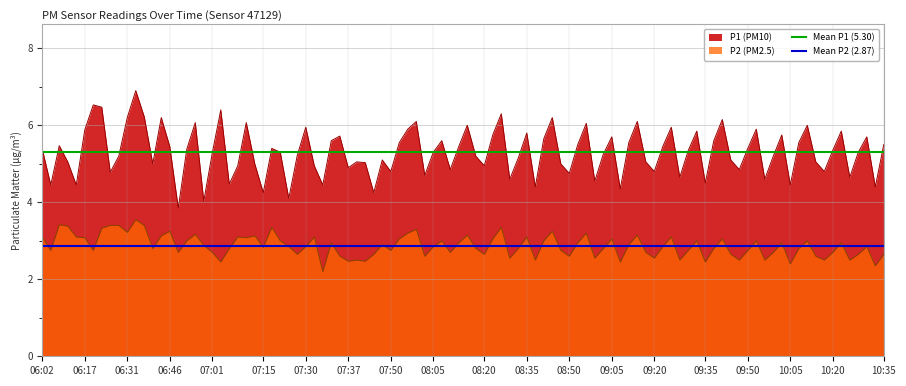

True or false: Mean P1 (5.30) has a value of 1.8 at 06:02.

False